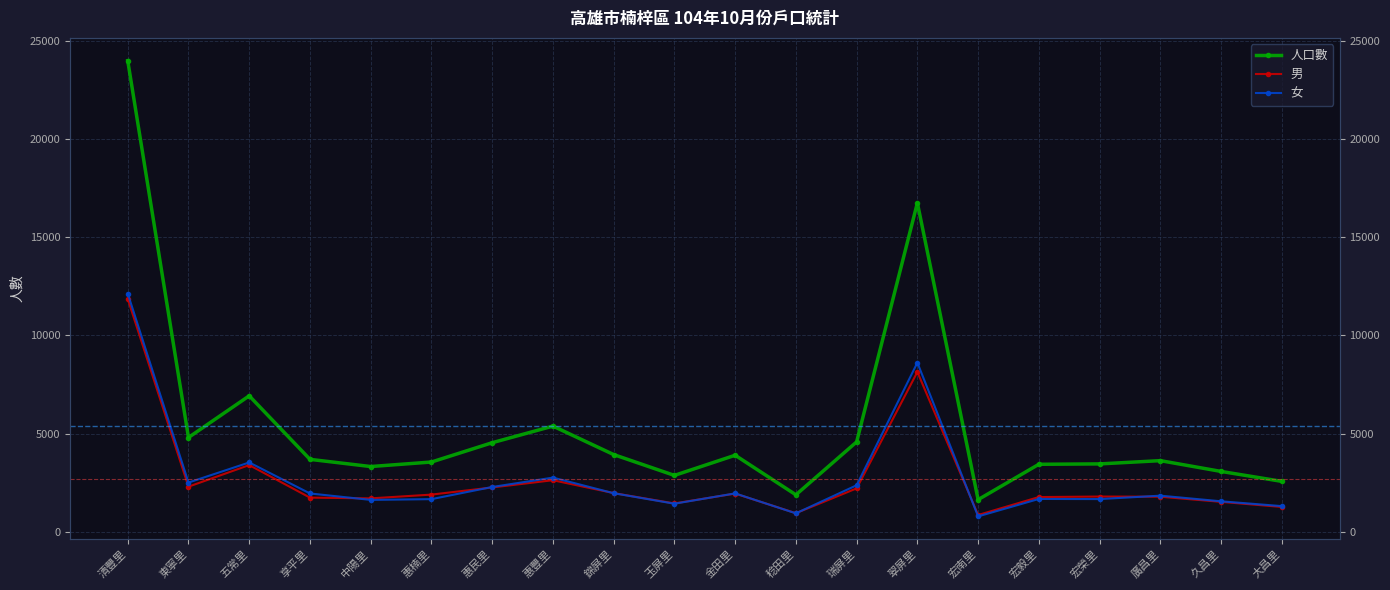

Rank the categories by 女 value from highest to lowest.

清豐里, 翠屏里, 五常里, 惠豐里, 東寧里, 瑞屏里, 惠民里, 錦屏里, 金田里, 享平里, 廣昌里, 宏毅里, 宏榮里, 惠楠里, 中陽里, 久昌里, 玉屏里, 大昌里, 稔田里, 宏南里